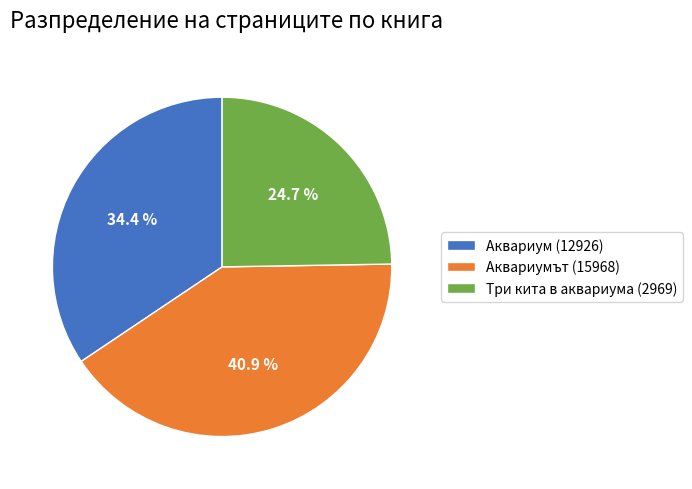

What is the smallest slice in the pie chart?

Три кита в аквариума (2969)